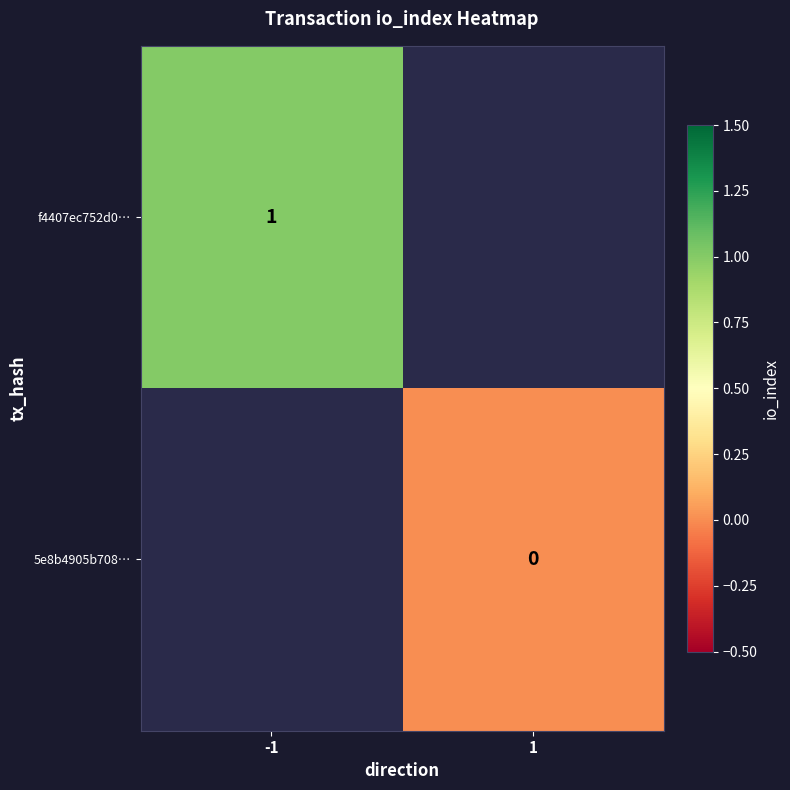

The 5e8b4905b708… series shows 0.0 at 1. True or false?

True